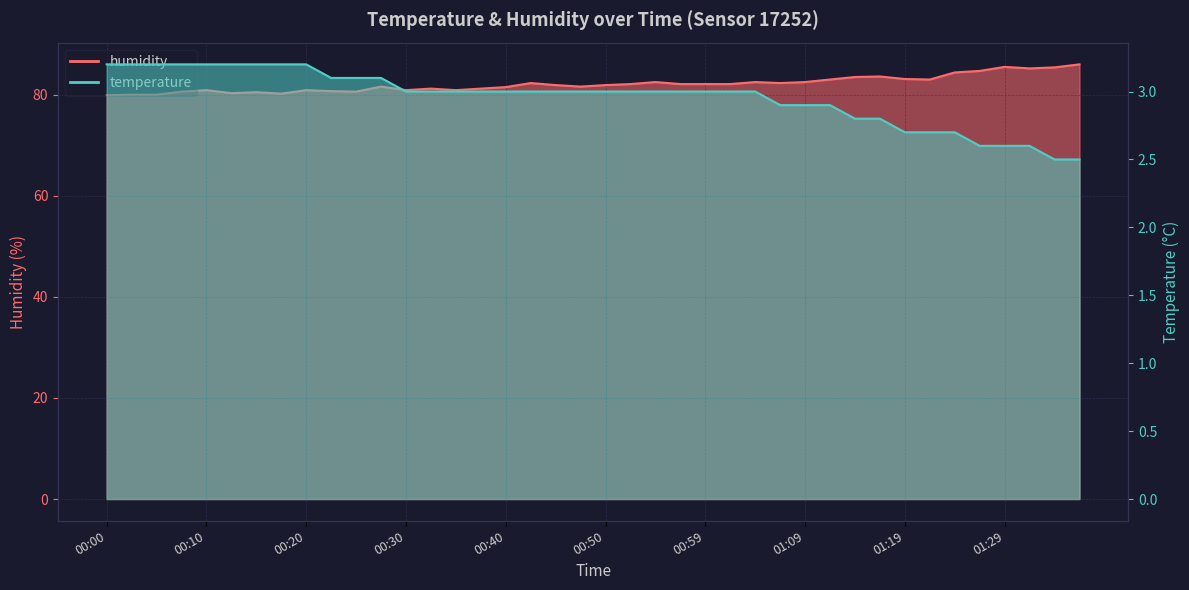

Reading right to left, transcribe all the data shown in this chart.

humidity: 86.0	85.4	85.2	85.5	84.7	84.4	83.0	83.1	83.6	83.5	83.0	82.5	82.3	82.5	82.1	82.1	82.1	82.5	82.1	81.9	81.6	81.9	82.3	81.5	81.2	80.9	81.2	80.9	81.6	80.6	80.7	80.9	80.2	80.5	80.3	80.9	80.6	80.0	80.0	79.9
temperature: 2.5	2.5	2.6	2.6	2.6	2.7	2.7	2.7	2.8	2.8	2.9	2.9	2.9	3.0	3.0	3.0	3.0	3.0	3.0	3.0	3.0	3.0	3.0	3.0	3.0	3.0	3.0	3.0	3.1	3.1	3.1	3.2	3.2	3.2	3.2	3.2	3.2	3.2	3.2	3.2